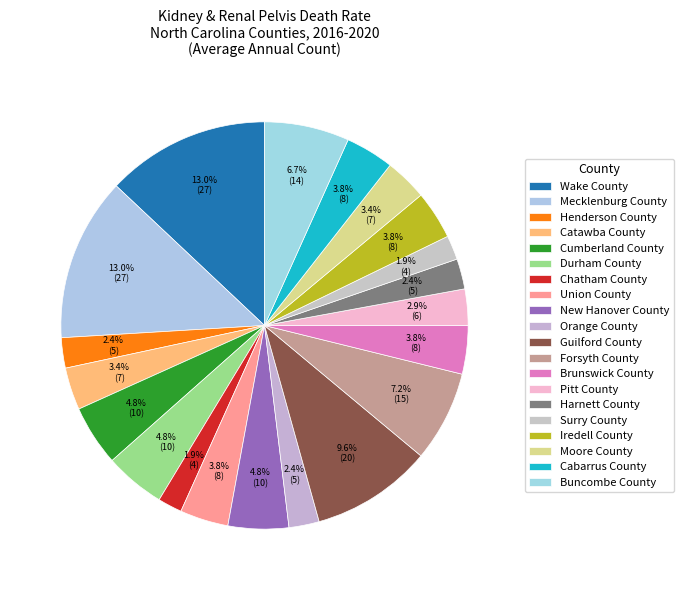

What is the smallest slice in the pie chart?

Chatham County